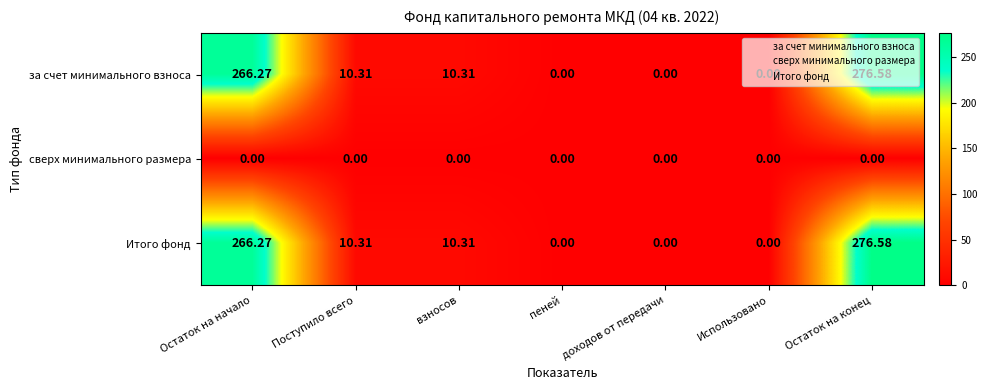

At which label does Итого фонд reach its peak?

Остаток на конец